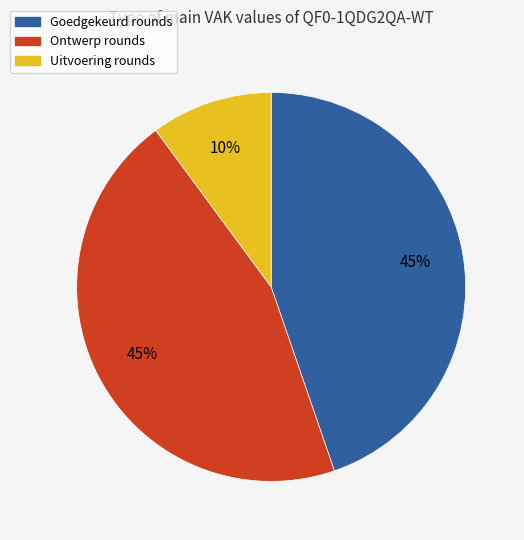

To the nearest percent, what is the difference between the largest and smallest slice percentages?

35%